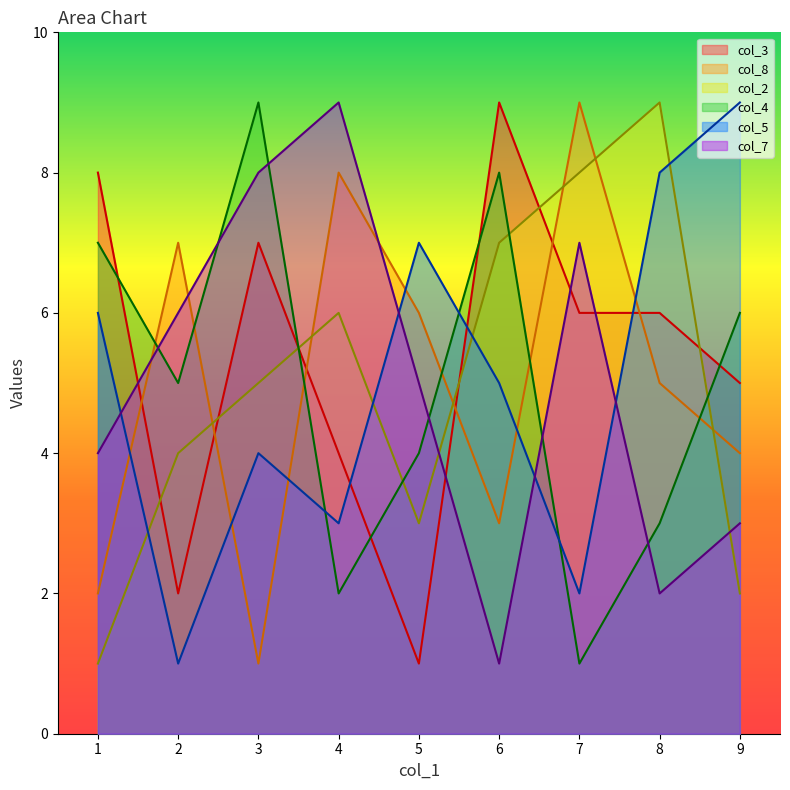

True or false: col_8 has more than 0 points higher than both neighbors.

True